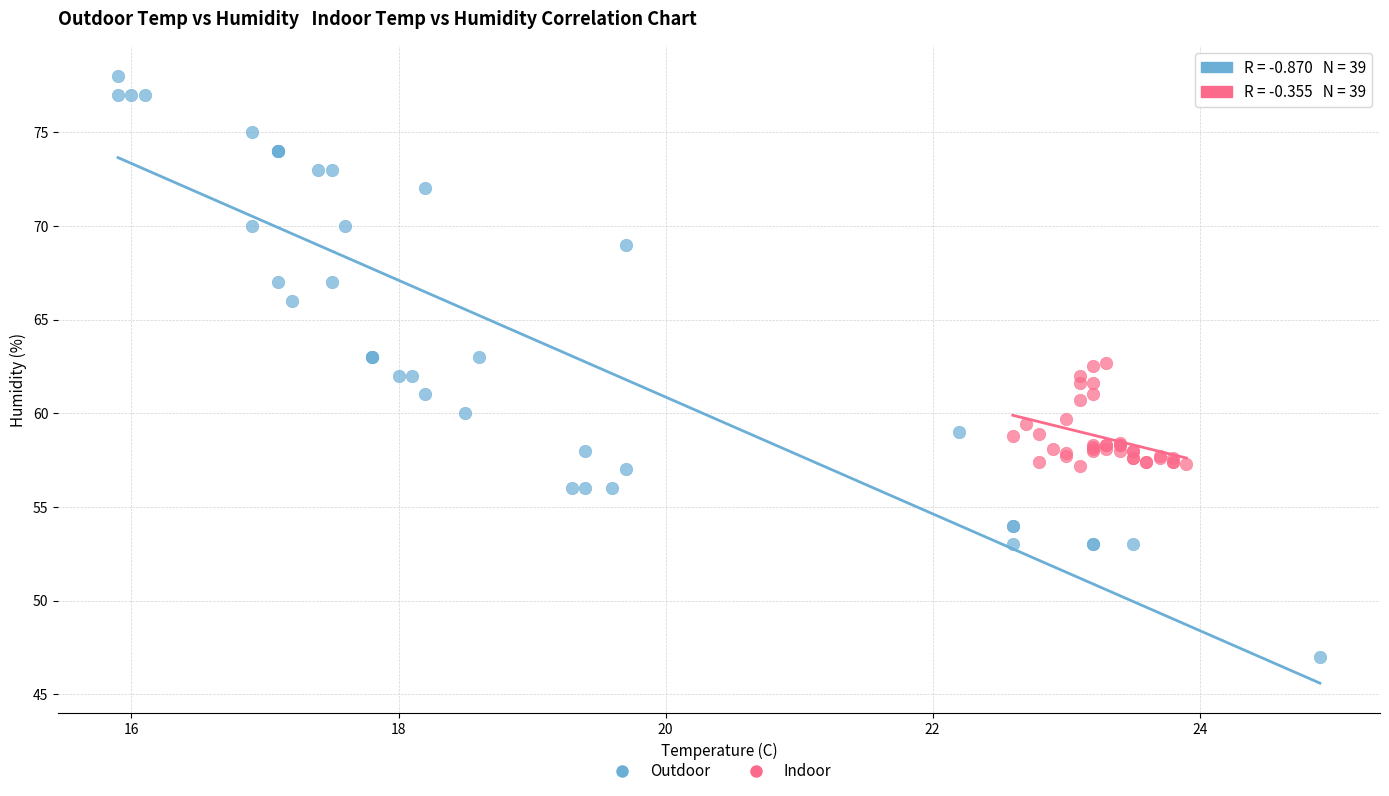

Which series has the widest spread of Y values?

Outdoor